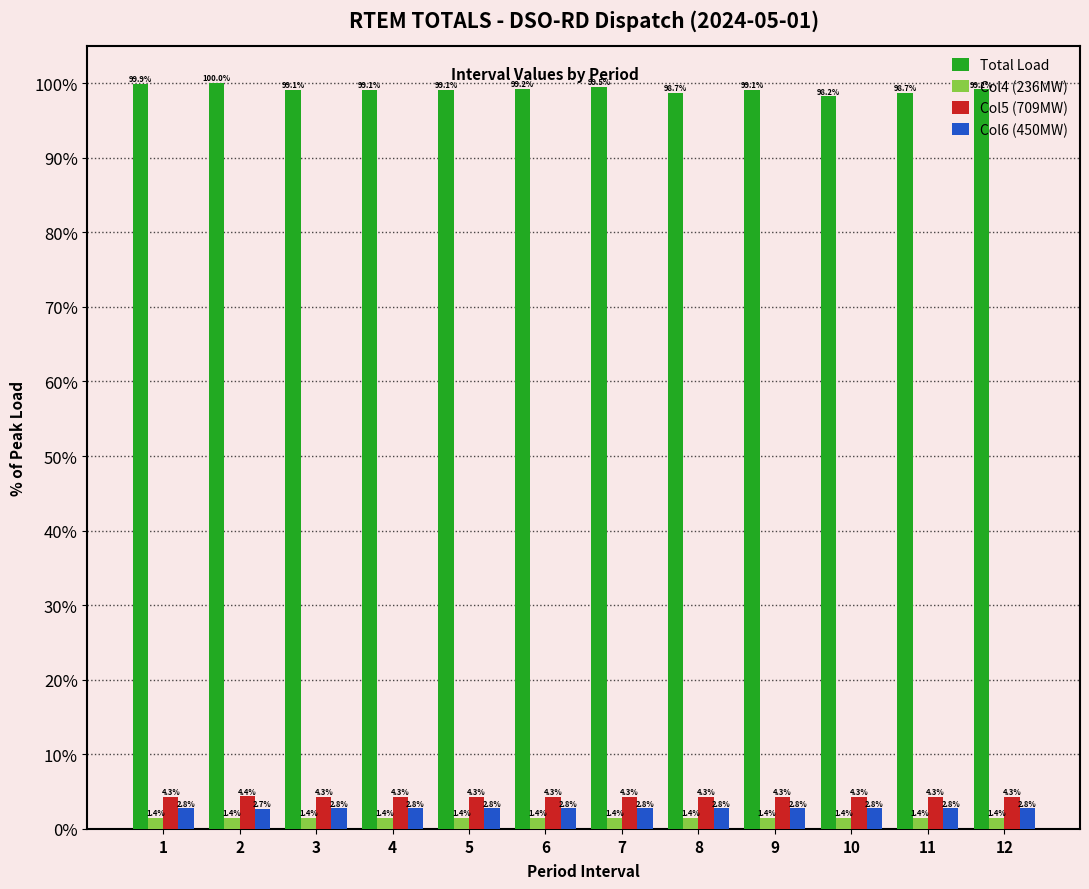

What are all the series names shown in the legend?

Total Load, Col4 (236MW), Col5 (709MW), Col6 (450MW)